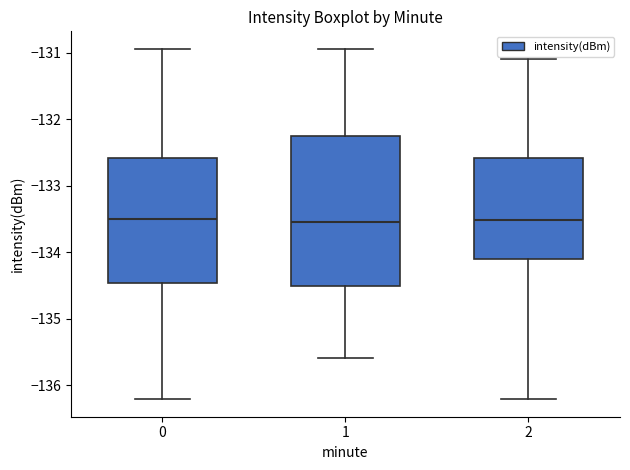

Which box is the tallest, from its lower edge to its upper edge?

1